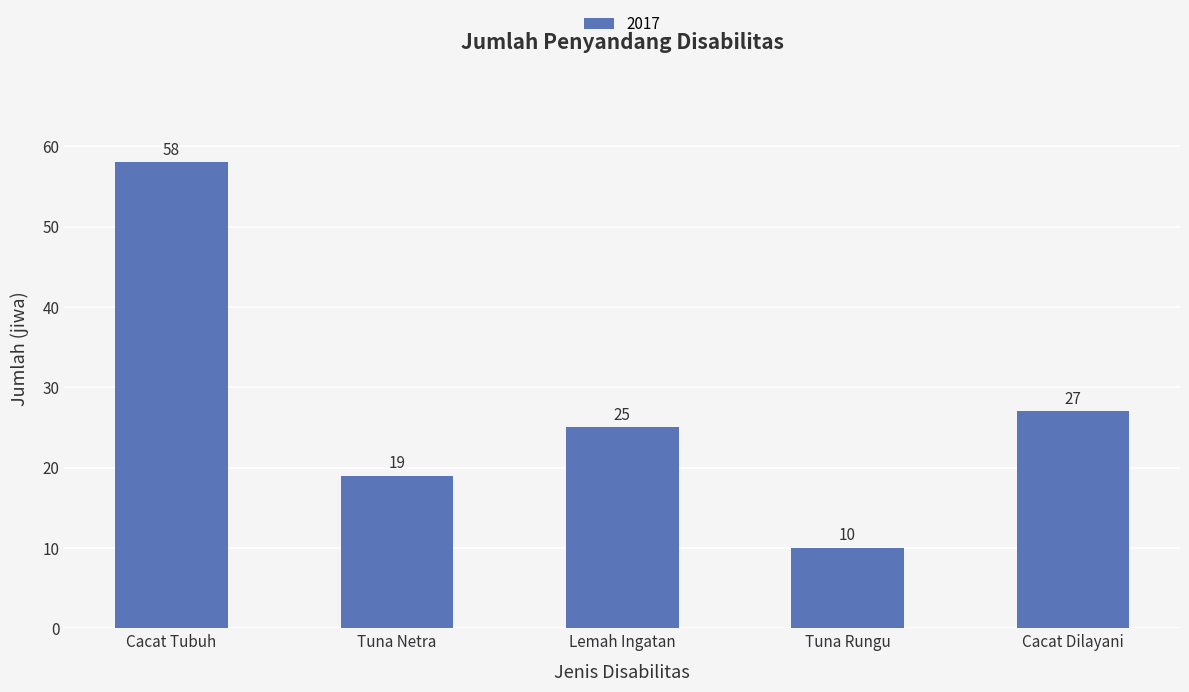

At which label is the value closest to 34?

Cacat Dilayani